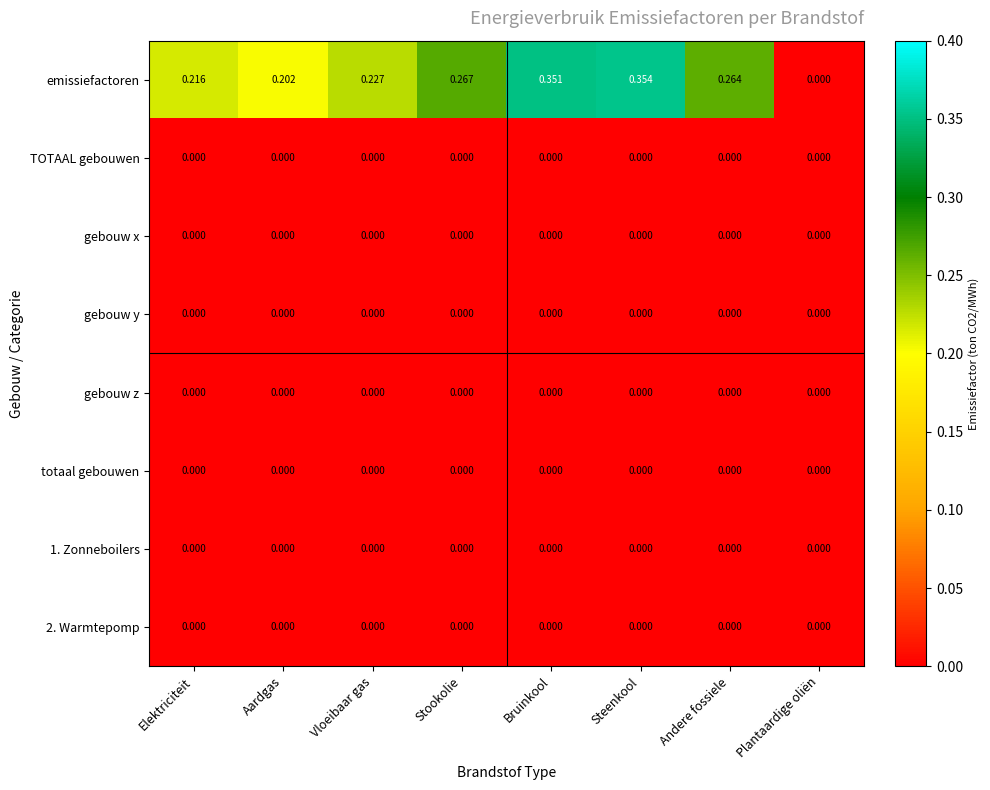

Which series changed the most between Vloeibaar gas and Steenkool?

emissiefactoren